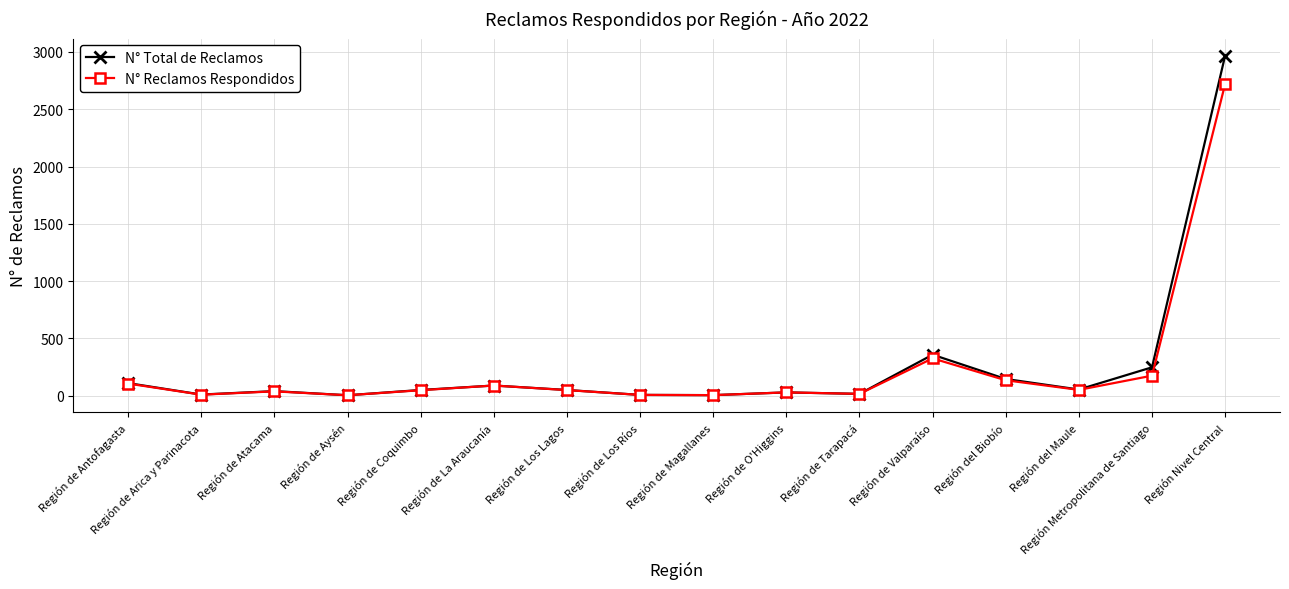

Which category has the highest value in the N° Reclamos Respondidos series?

Región Nivel Central